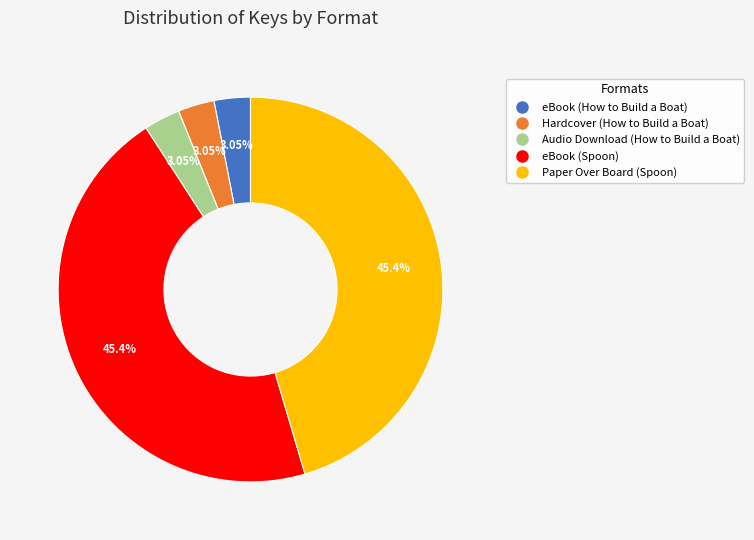

Is the sum of Hardcover (How to Build a Boat) and eBook (Spoon) greater than half?

No